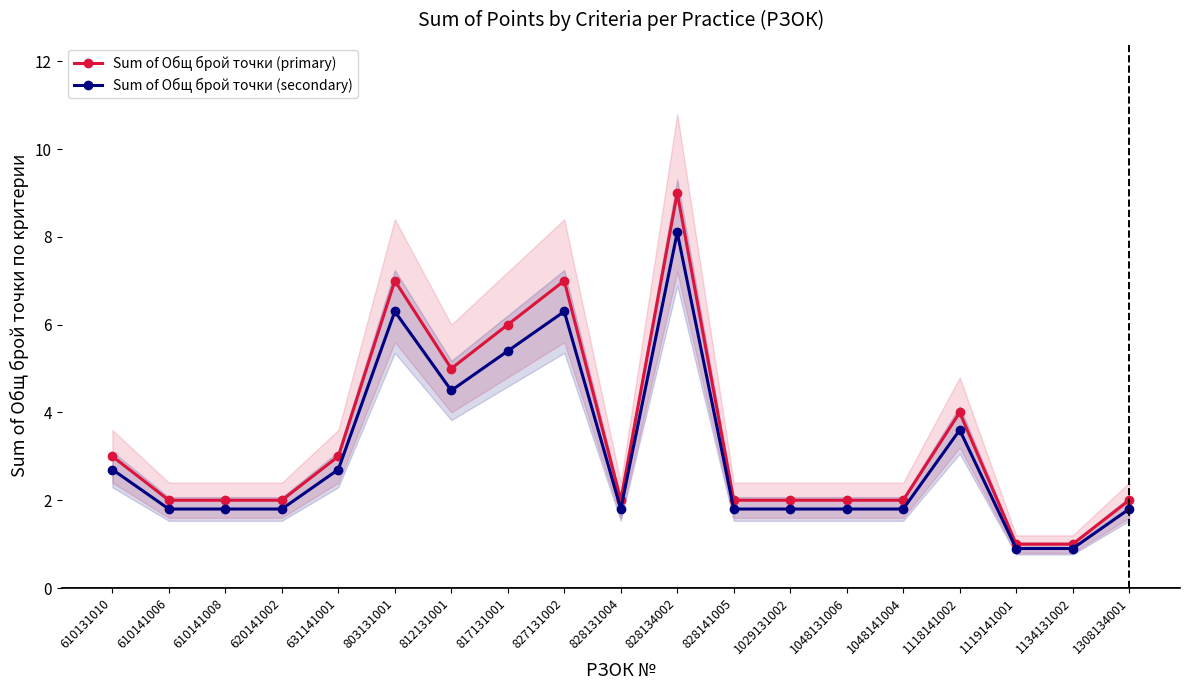

How many interior local valleys does the Sum of Общ брой точки (secondary) series have?

2